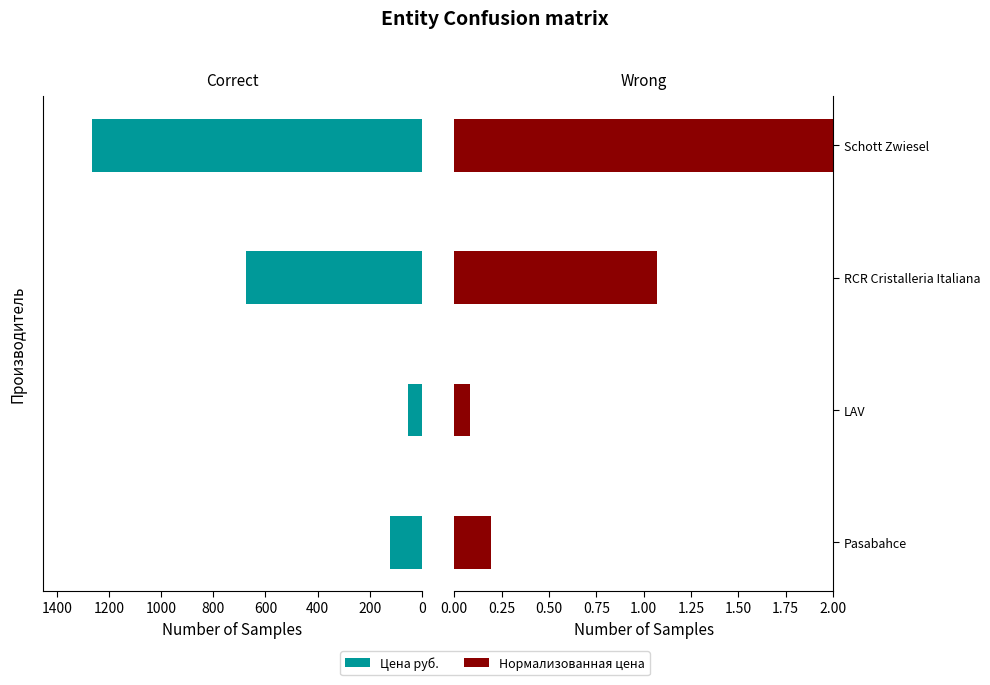

What is the sum of the Нормализованная цена values at Schott Zwiesel and RCR Cristalleria Italiana?

3.1